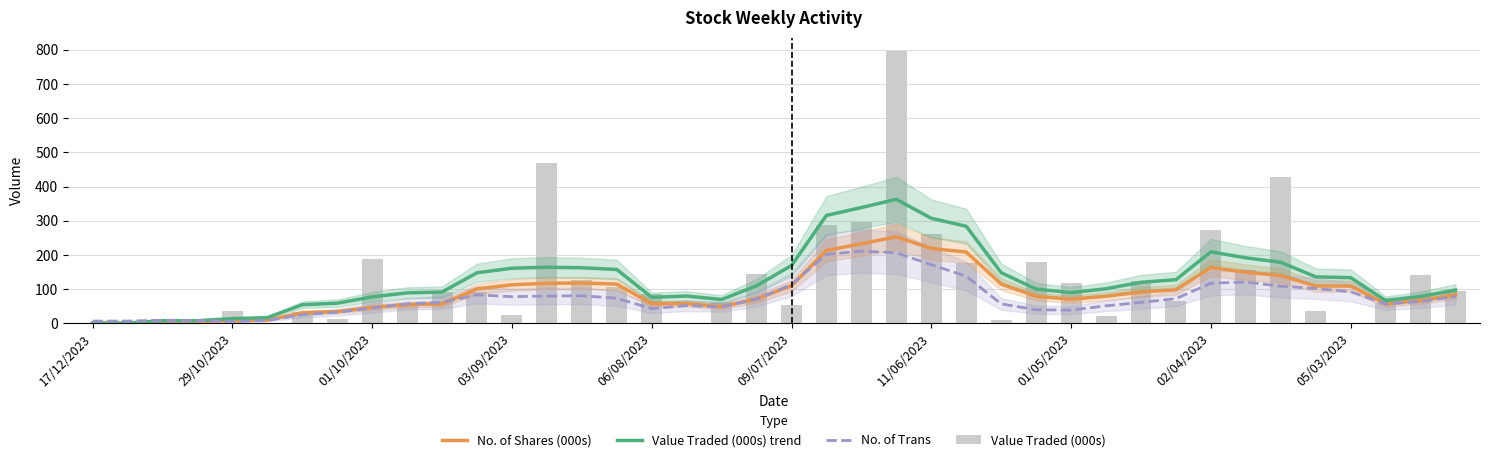

Rank the series by their maximum value, from highest to lowest.

Value Traded (000s), Value Traded (000s) trend, No. of Shares (000s), No. of Trans